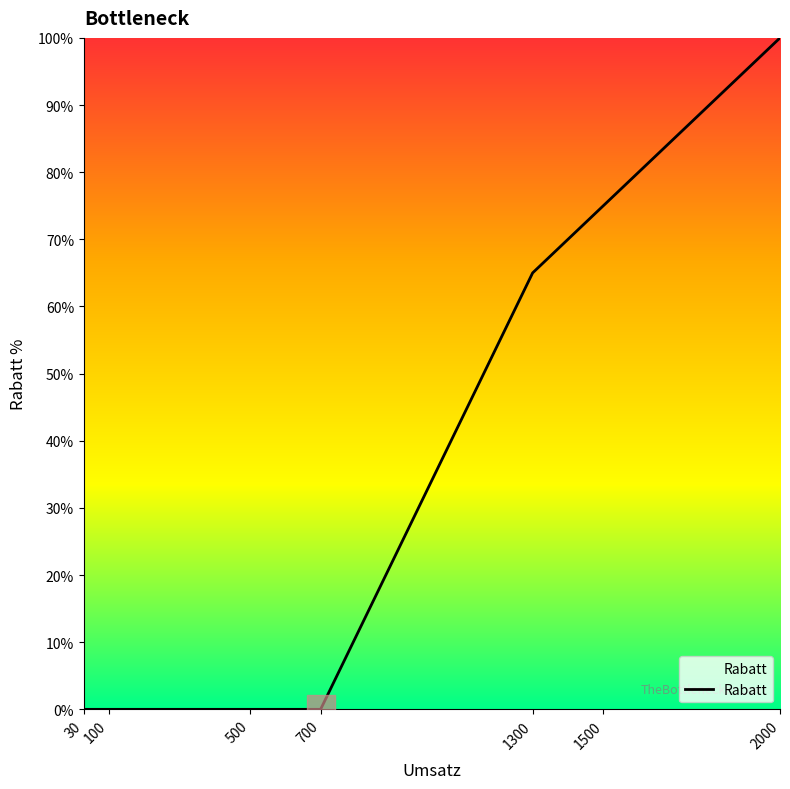

What is the change in value from 1300 to 2000?

+35